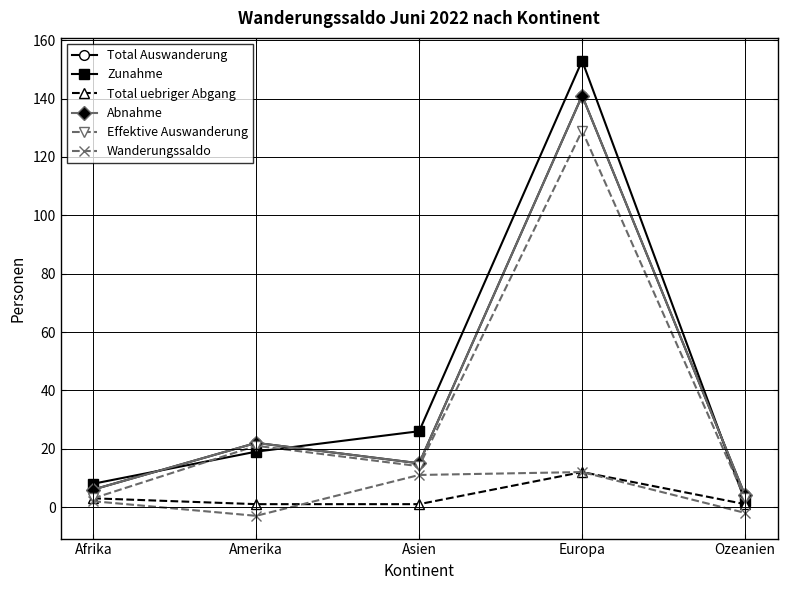

Rank the series at Ozeanien from lowest to highest value.

Wanderungssaldo, Total uebriger Abgang, Zunahme, Effektive Auswanderung, Total Auswanderung, Abnahme